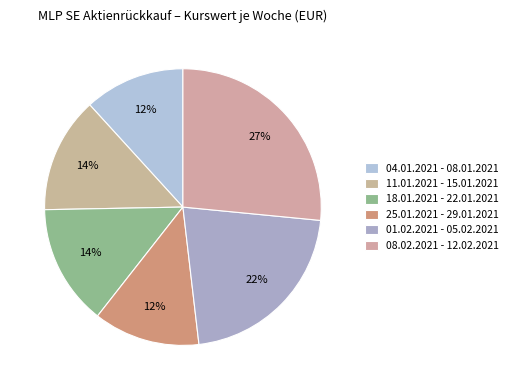

To the nearest percent, what percentage of the pie is 11.01.2021 - 15.01.2021?

14%